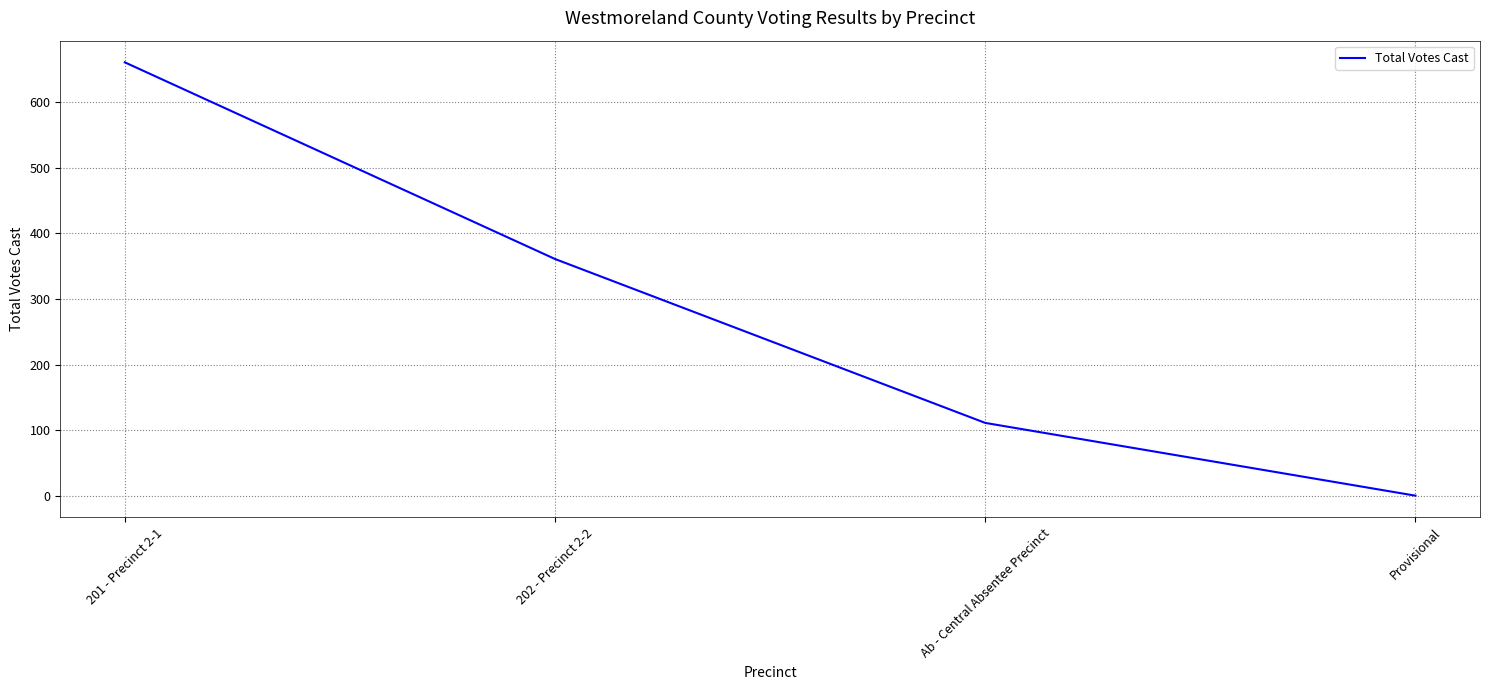

True or false: the data shows 1063 at 201 - Precinct 2-1.

False